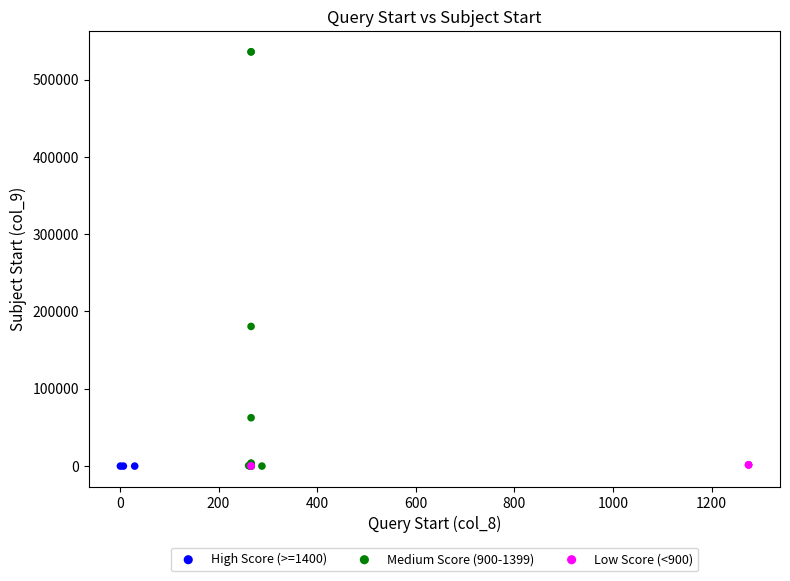

Which series has the widest spread of Y values?

Medium Score (900-1399)